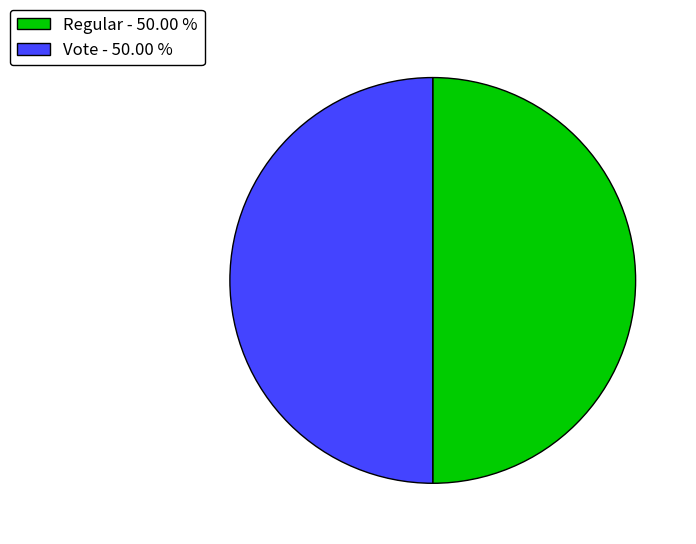

Approximately how many times larger is the value at Regular - 50.00 % compared to Vote - 50.00 %?

1.0